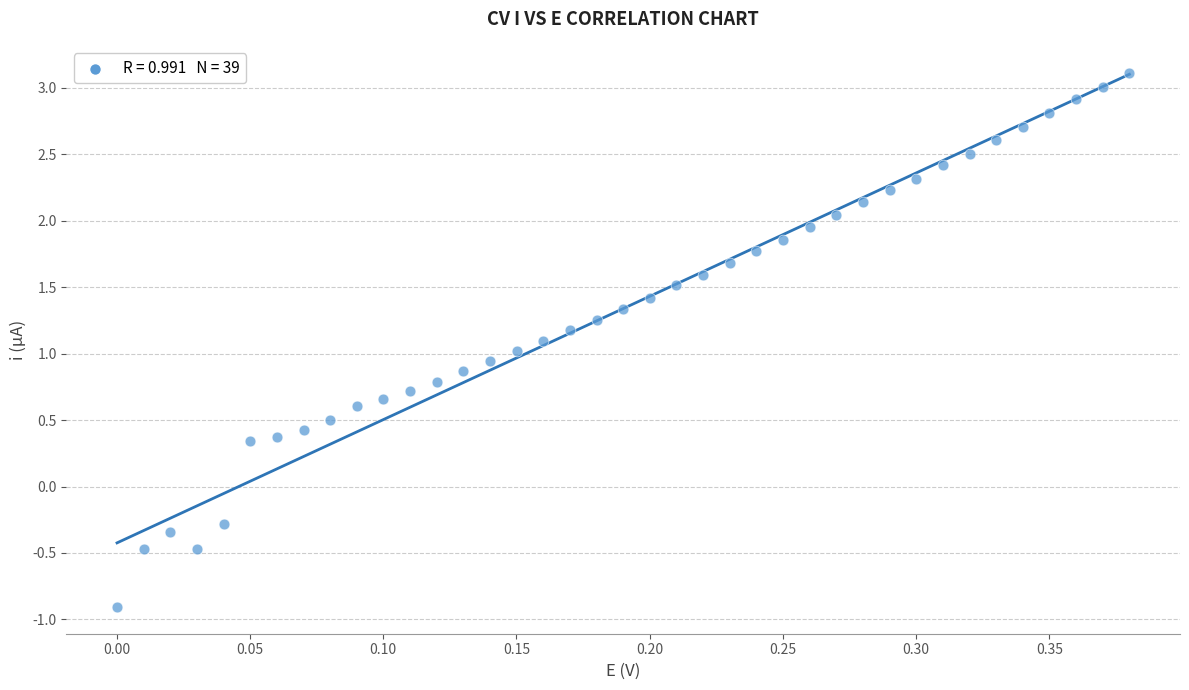

What is the range of X values (max minus min)?

0.4